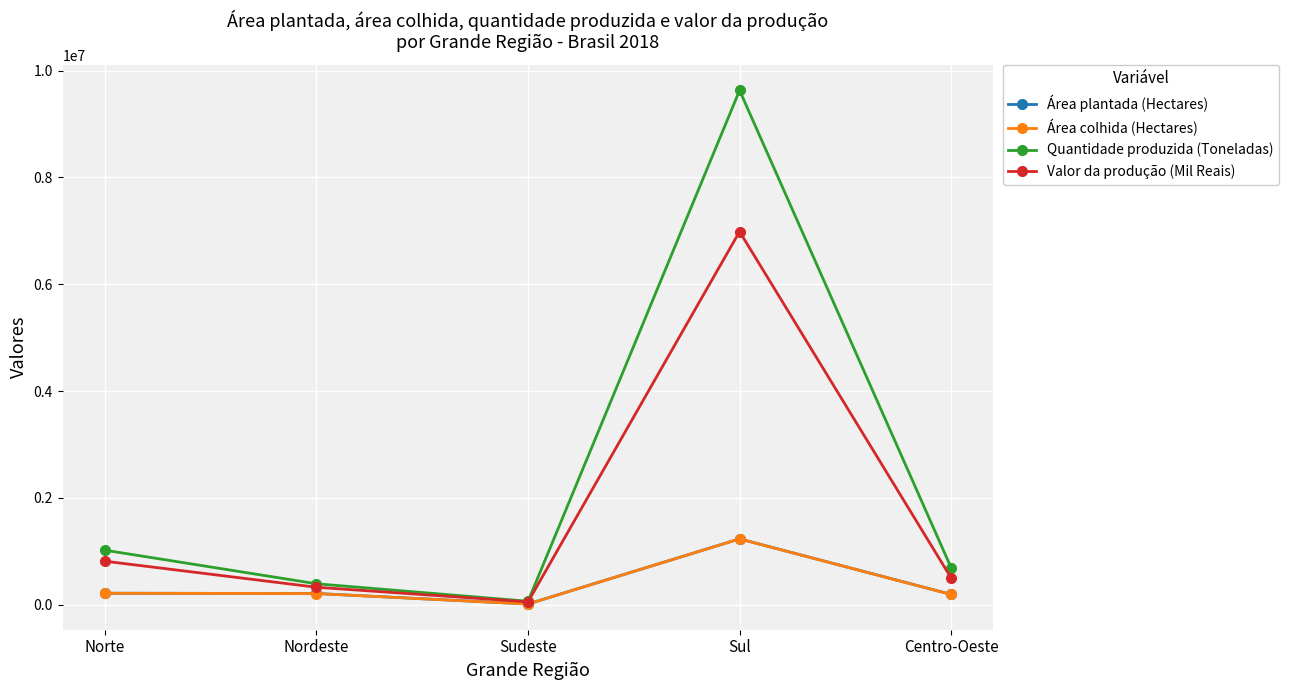

List the labels in order of Quantidade produzida (Toneladas) value, smallest first.

Sudeste, Nordeste, Centro-Oeste, Norte, Sul